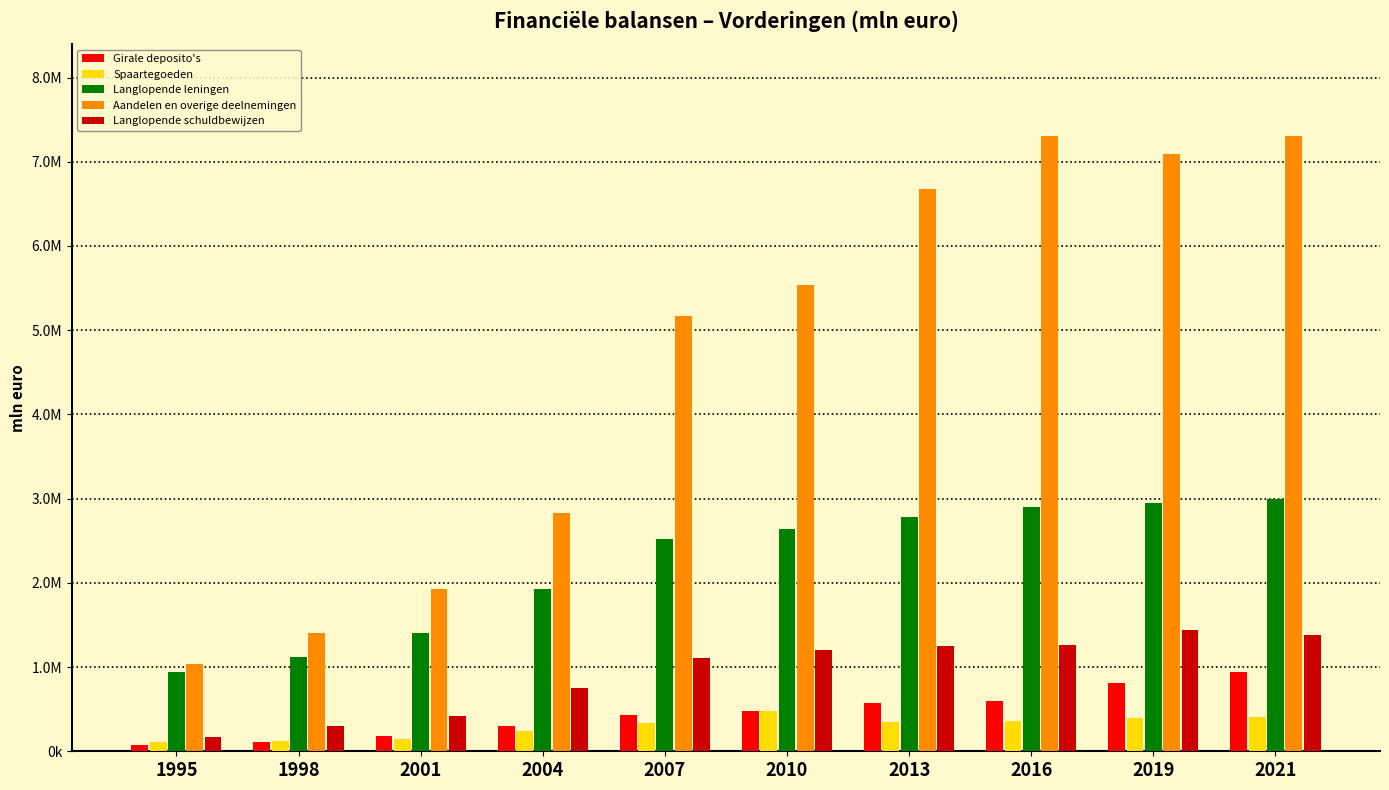

What are all the series names shown in the legend?

Girale deposito's, Spaartegoeden, Langlopende leningen, Aandelen en overige deelnemingen, Langlopende schuldbewijzen